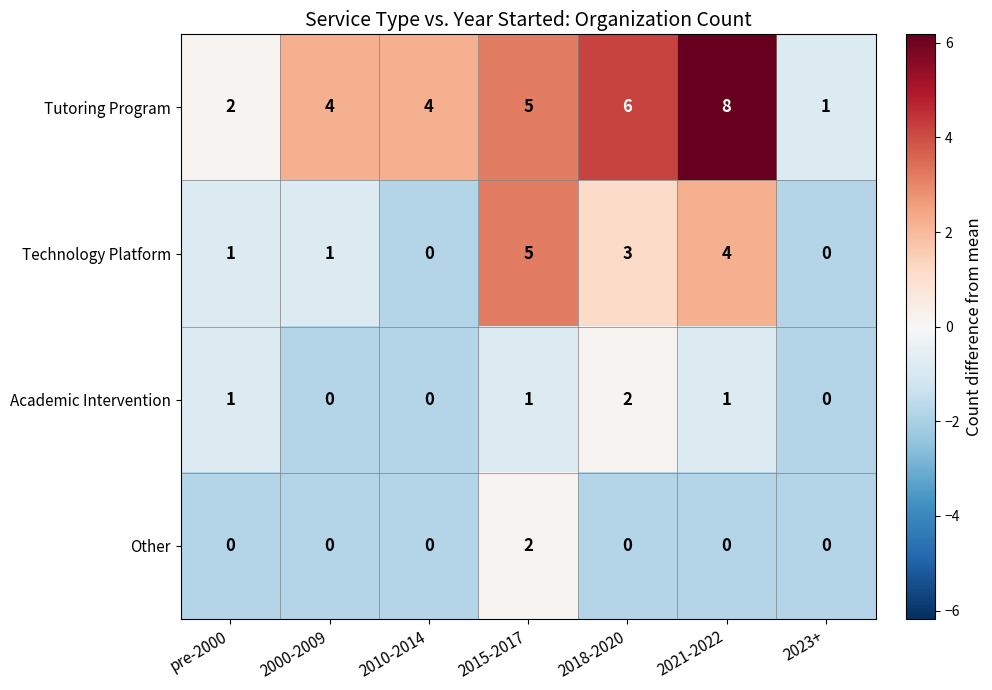

Which category has the highest value across all series?

2021-2022